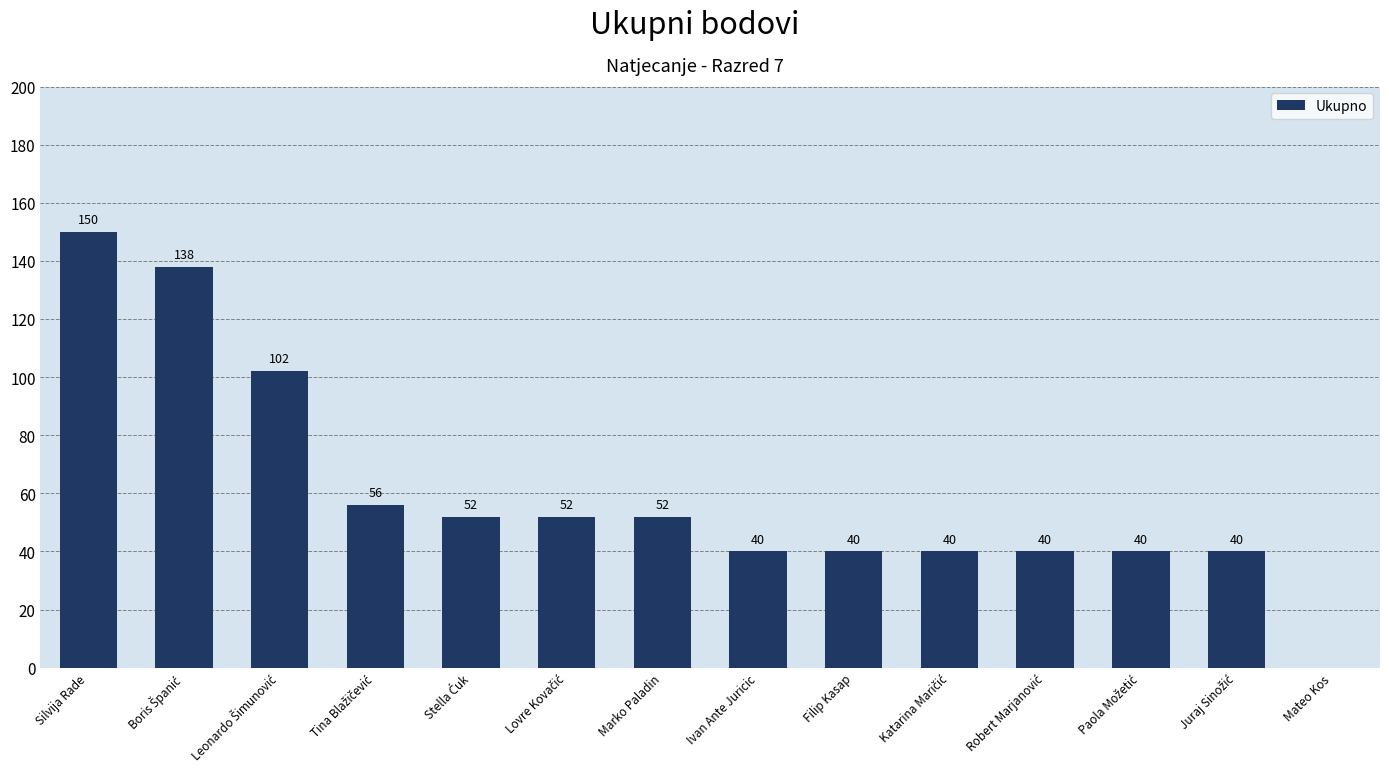

Reading right to left, transcribe all the data shown in this chart.

0	40	40	40	40	40	40	52	52	52	56	102	138	150